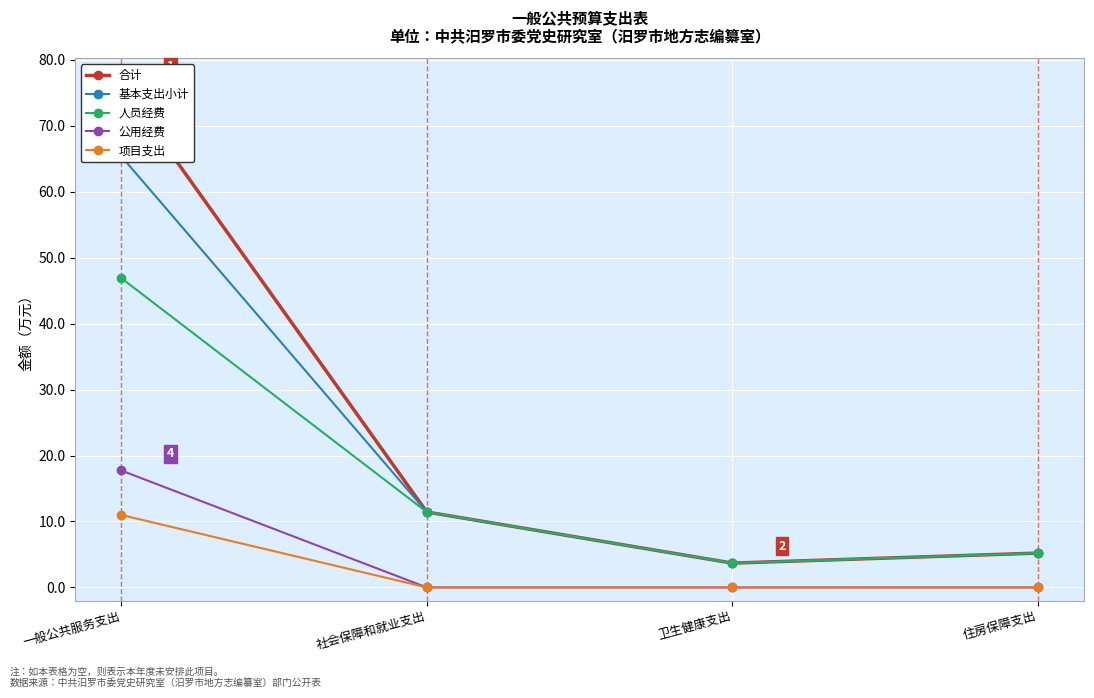

Which category has the lowest value in the 项目支出 series?

社会保障和就业支出